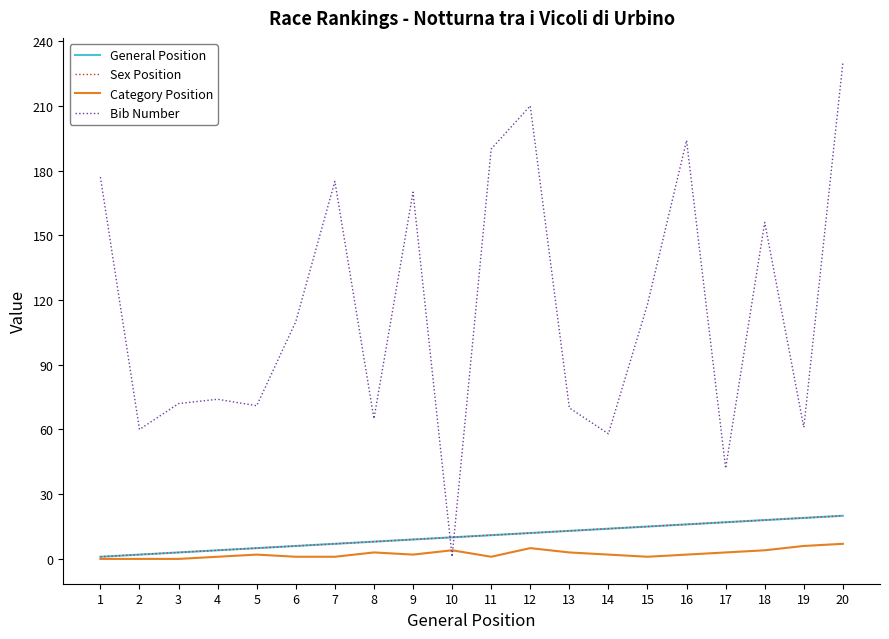

Does the chart have visible grid lines?

No